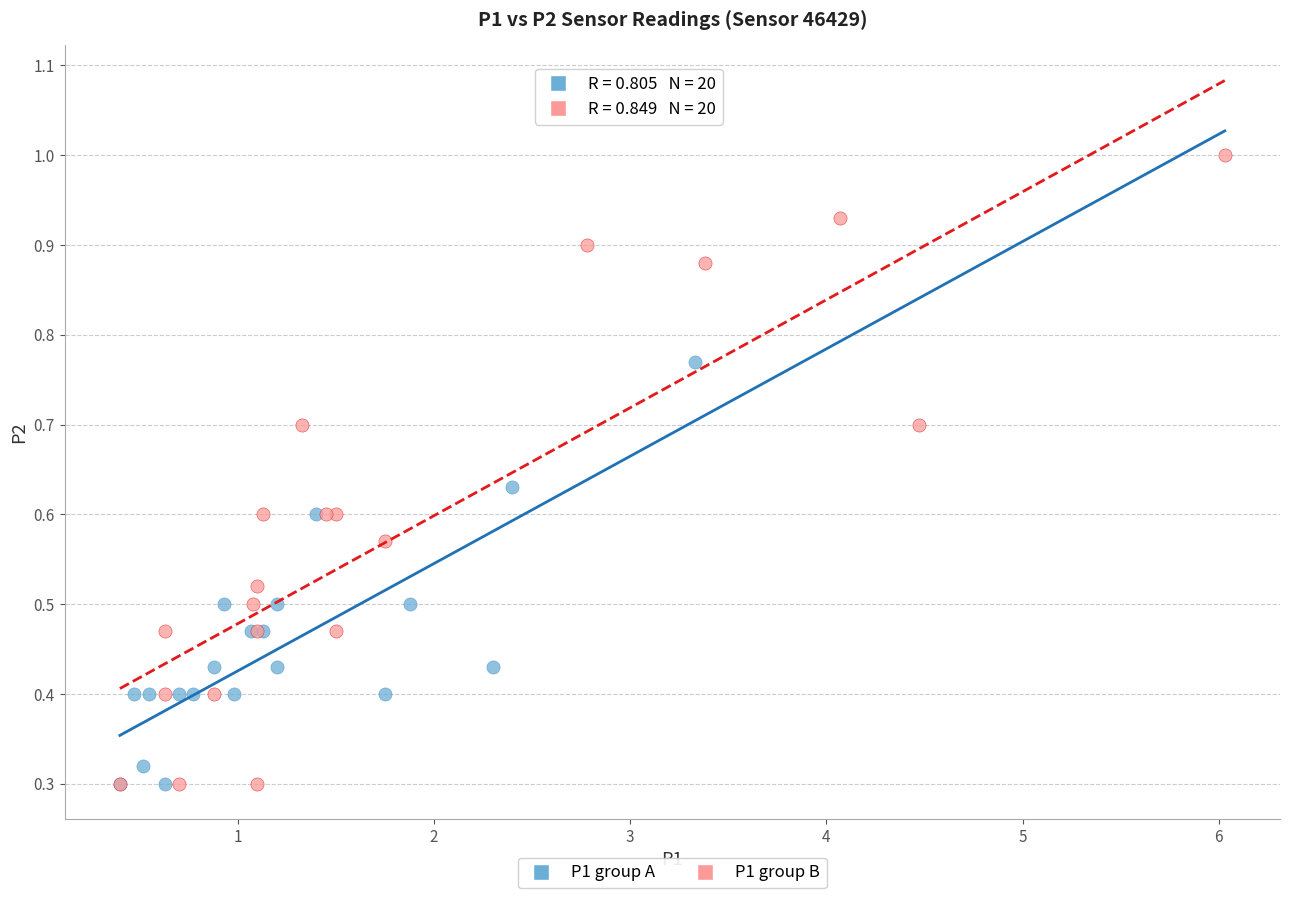

Which series has the widest spread of Y values?

P1 group B